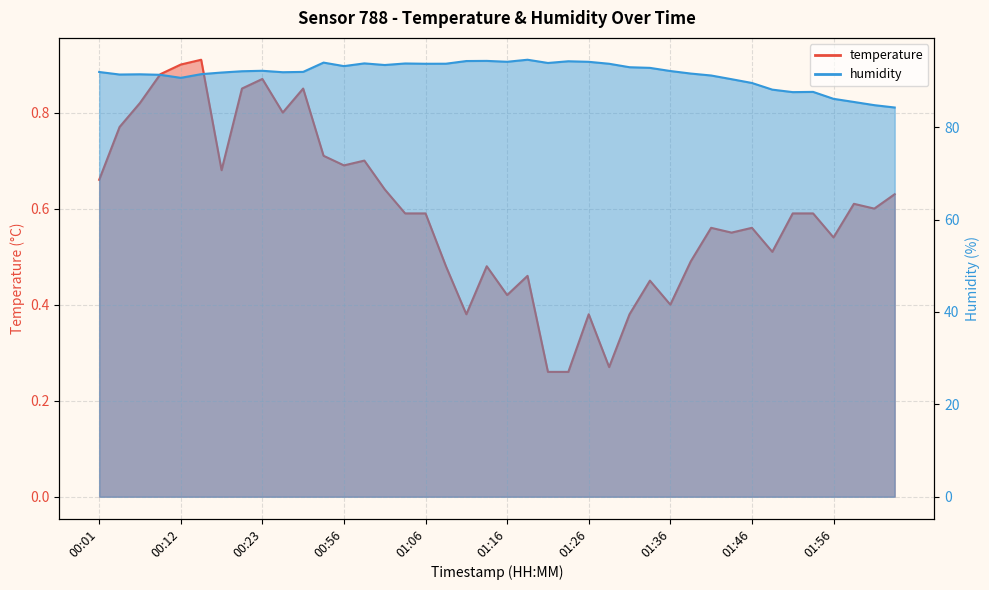

Which series changed the most between 01:21 and 01:41?

humidity